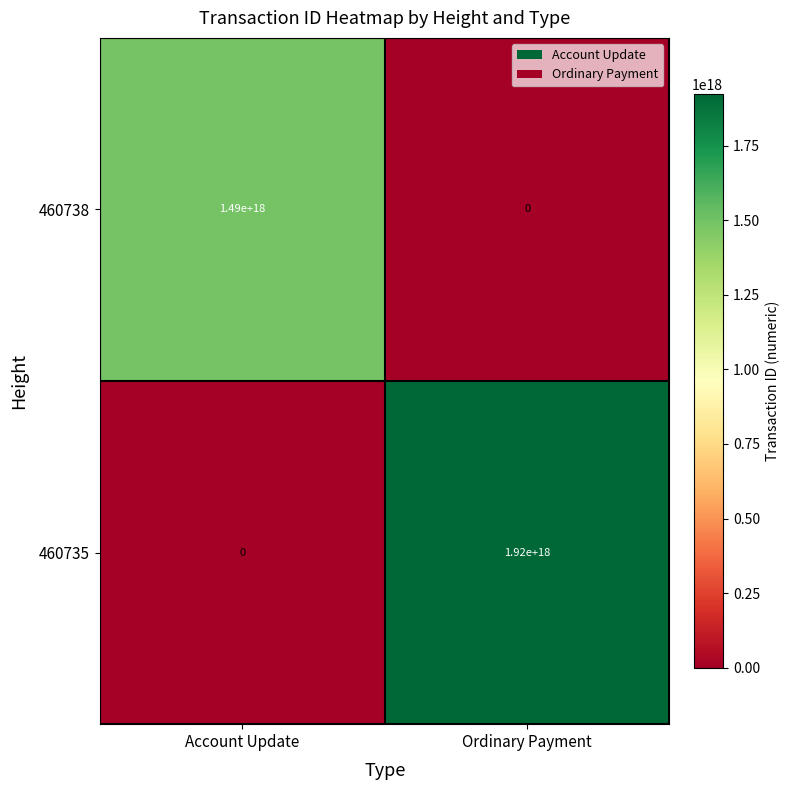

True or false: 460738 has a value of 449585641382626048 at Ordinary Payment.

False